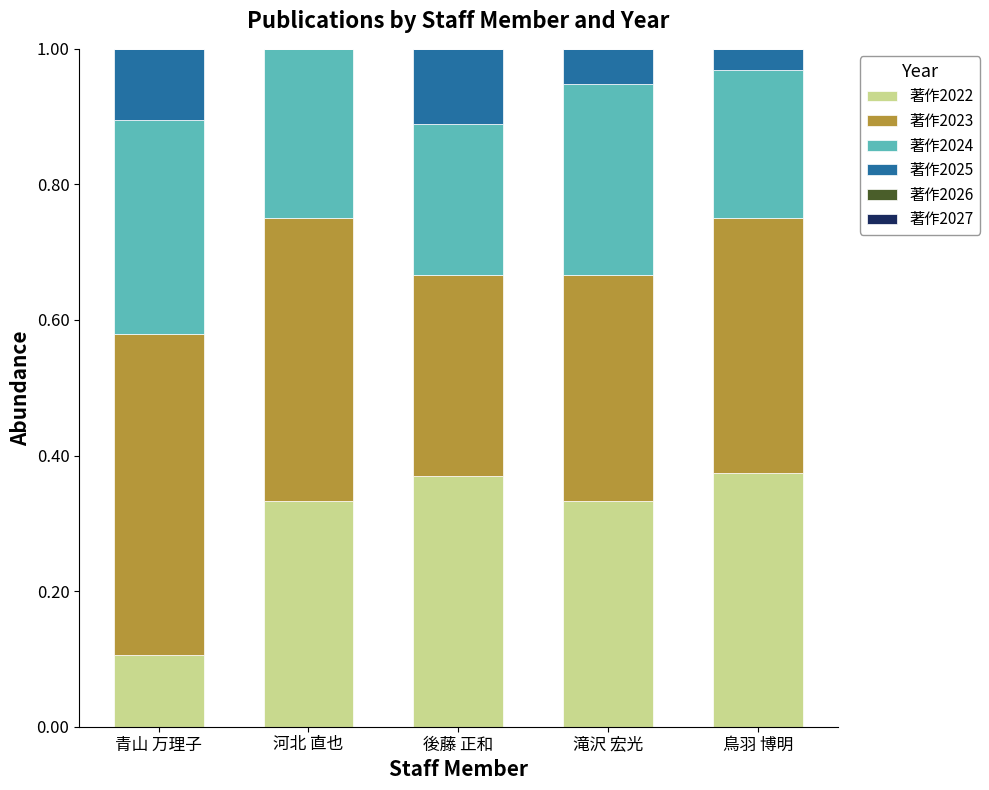

What is the total value across all series at 河北 直也?

1.0